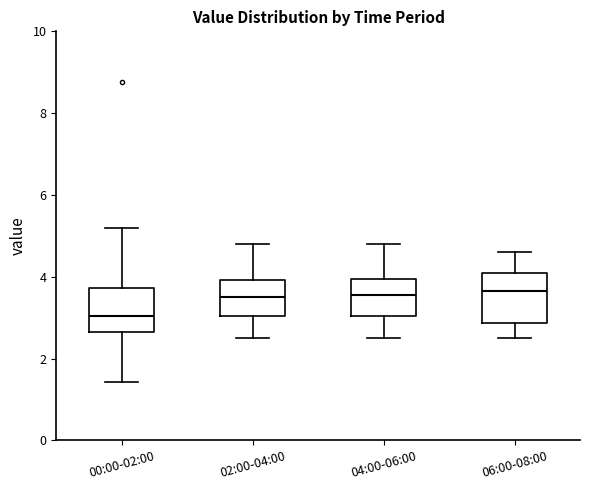

Which box has the lowest median line?

00:00-02:00